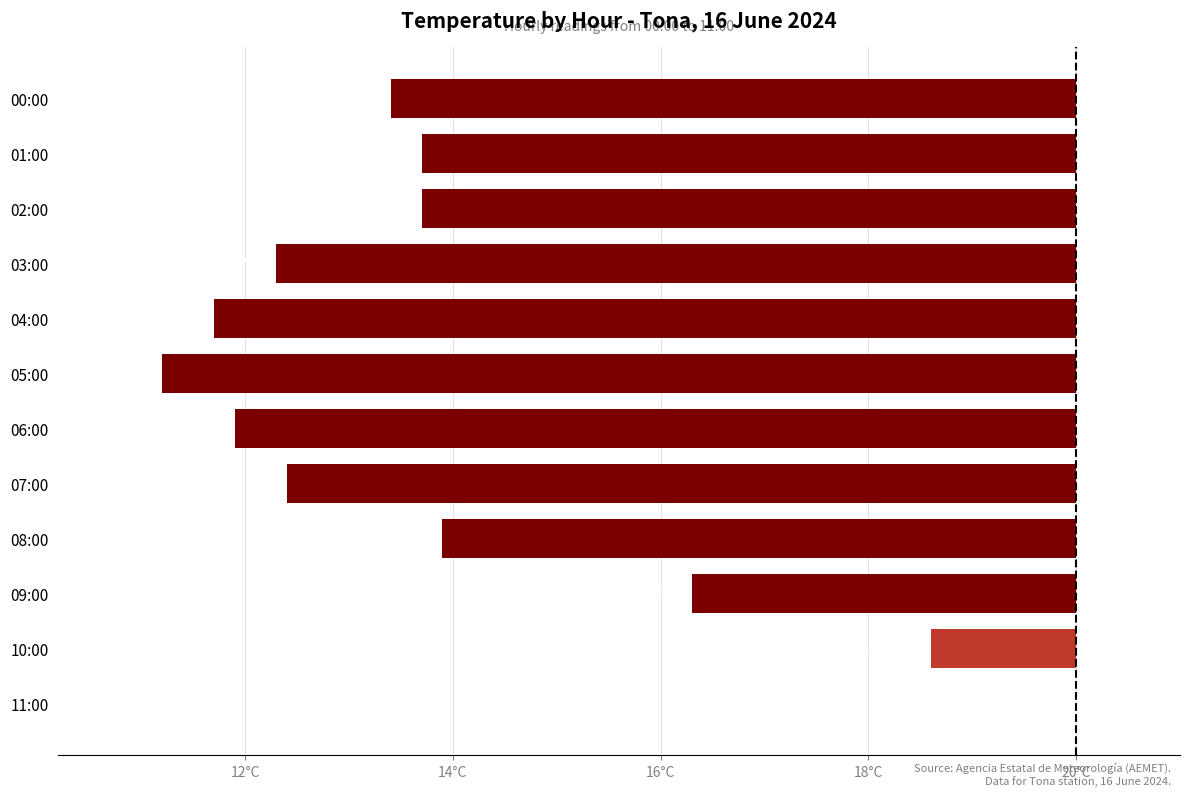

How many values are below zero?

11